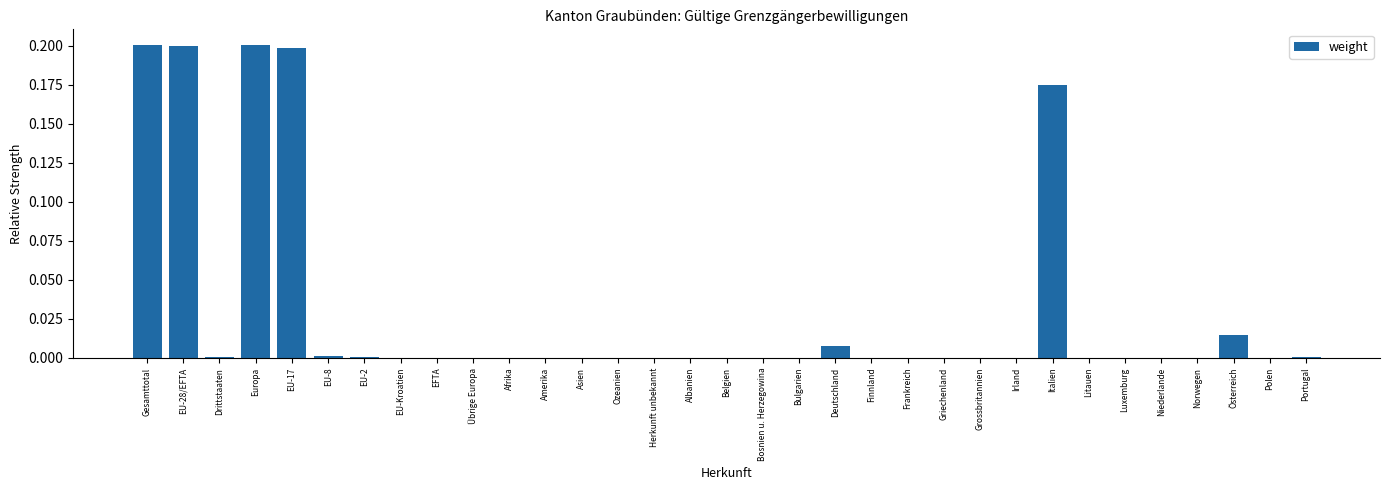

Count the number of categories in the chart.

33